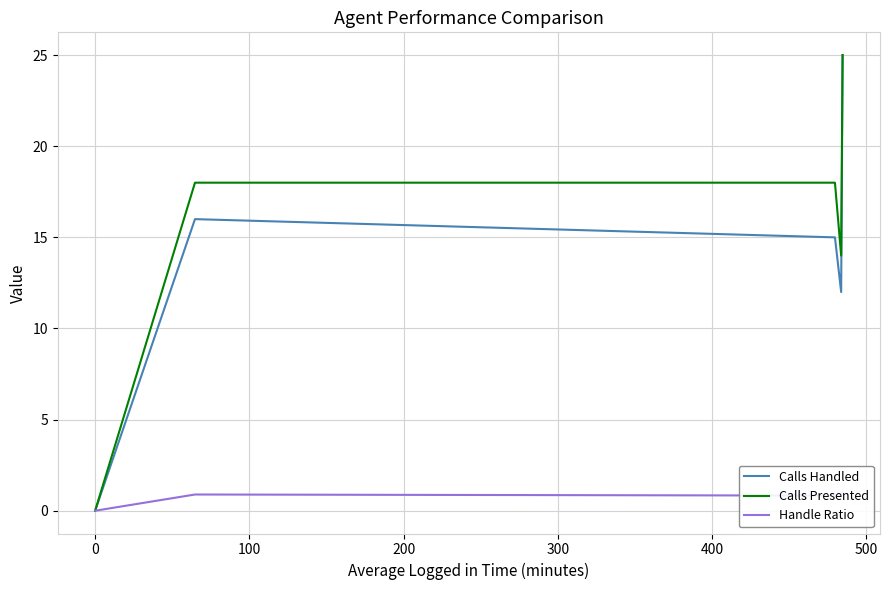

Rank the series at 0 from highest to lowest value.

Calls Handled, Calls Presented, Handle Ratio